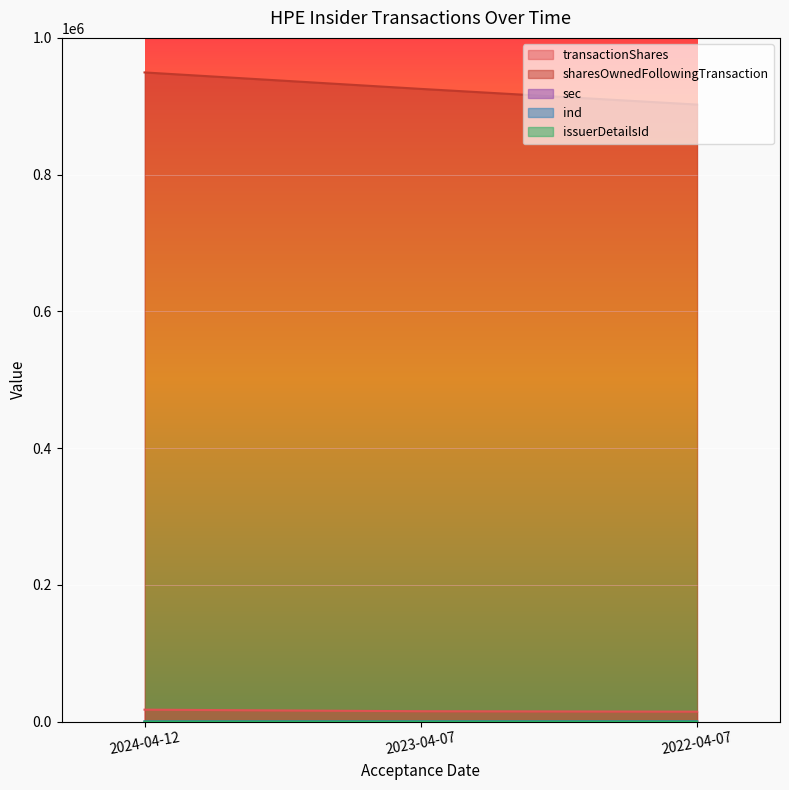

True or false: issuerDetailsId has a value of 6 at 2022-04-07.

False